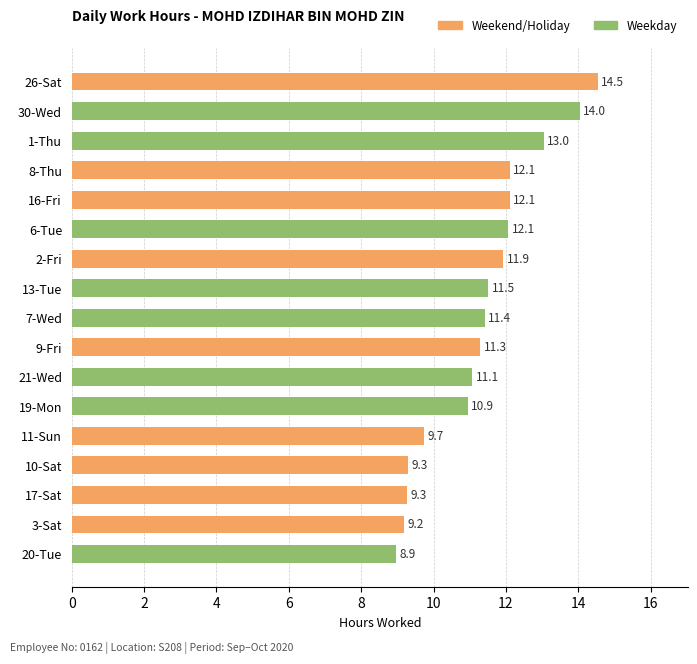

What is the ratio of the value at 16-Fri to the value at 7-Wed?

1.1